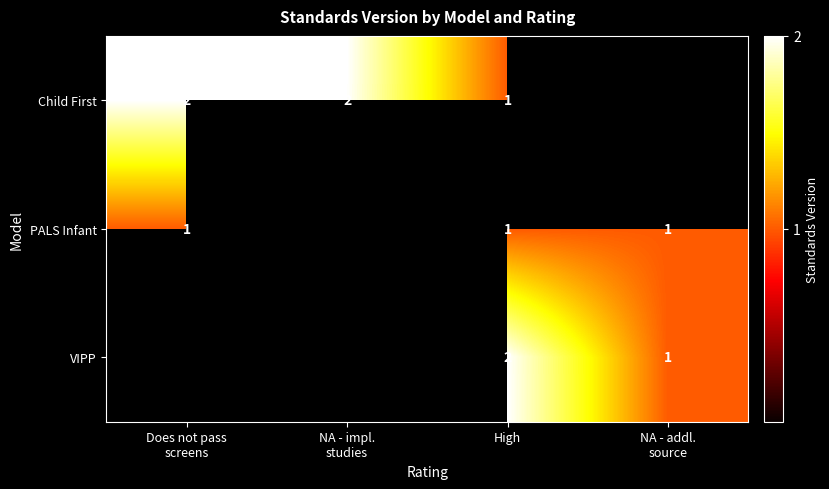

True or false: VIPP has a value of 2 at High.

True